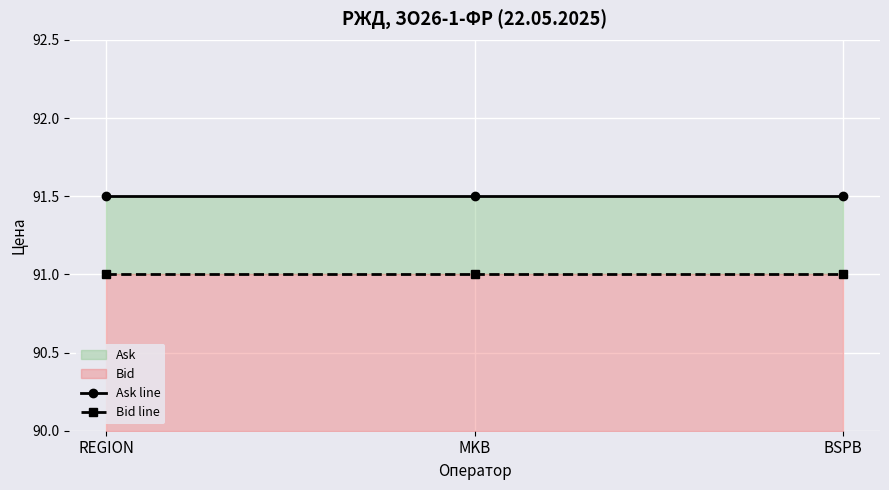

What is the label of the 1st point from the left?

REGION